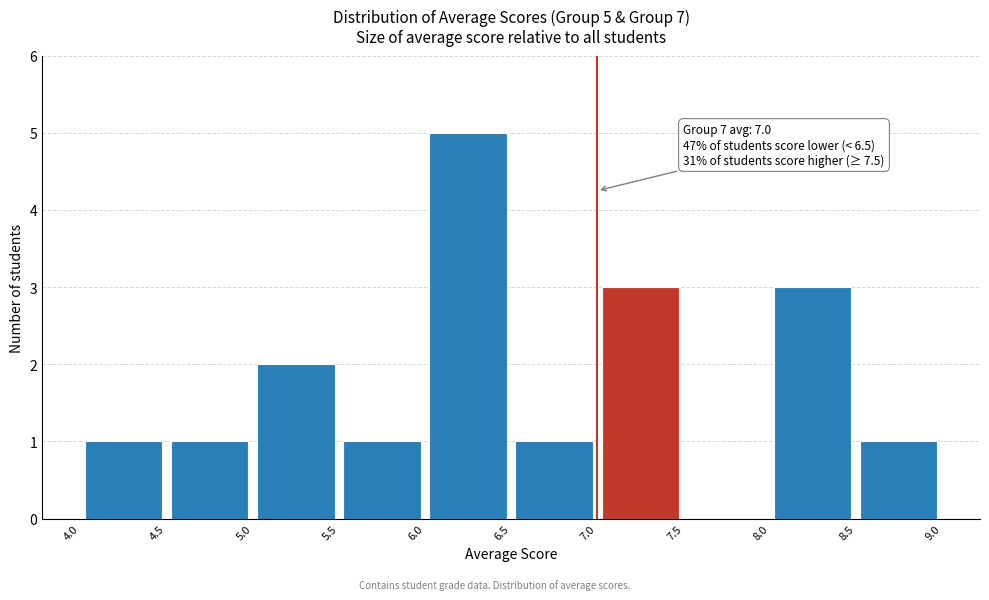

Over which range of the x-axis is the bar tallest?

6.0 to 6.5